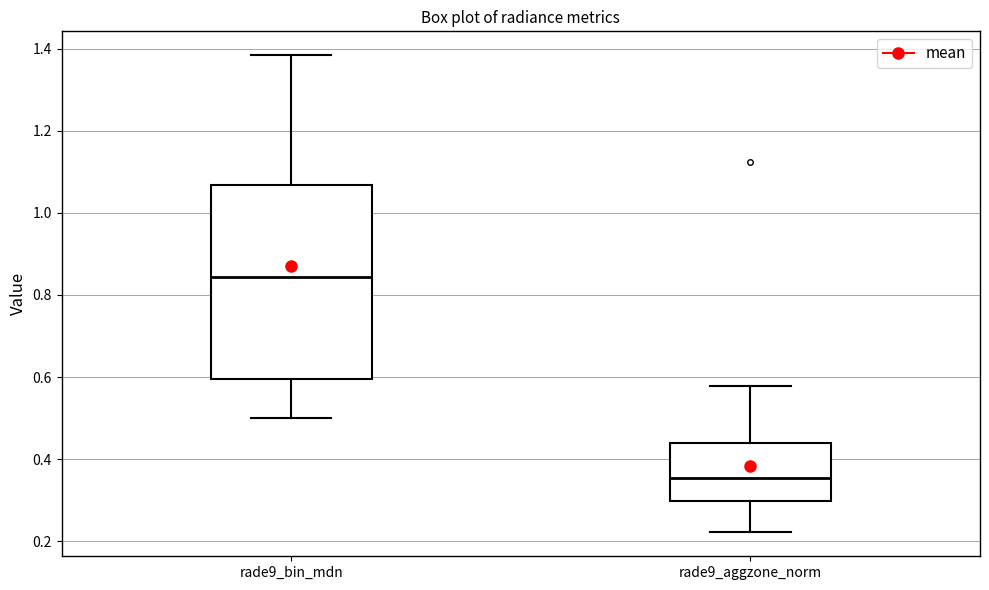

Which box's median line is the lowest?

rade9_aggzone_norm